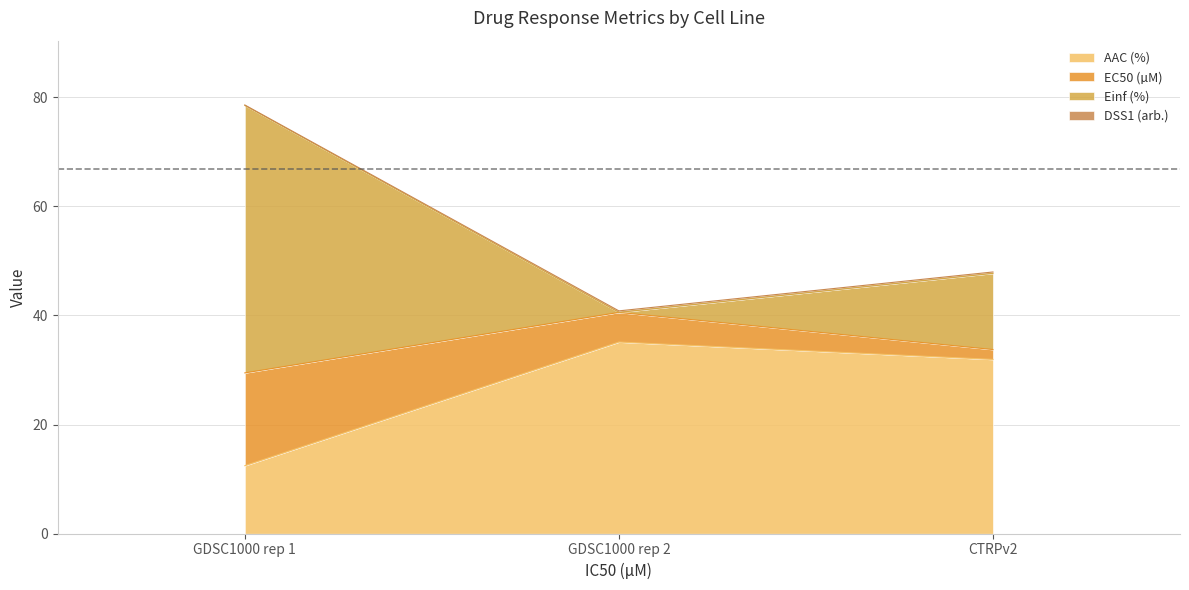

The value of DSS1 (arb.) at CTRPv2 is 69.7. True or false?

False